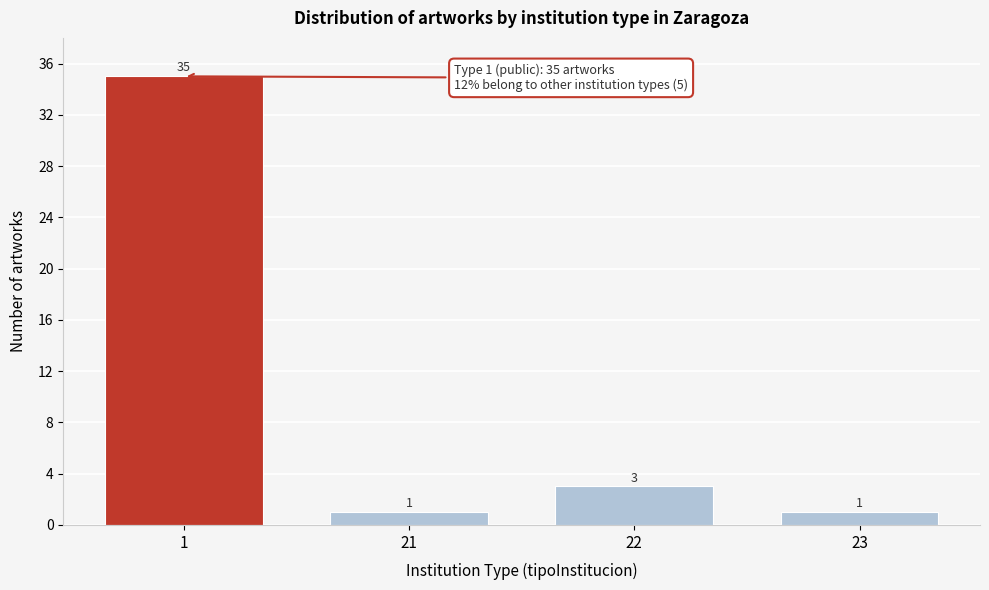

Reading right to left, list all the values displayed in this chart.

1	3	1	35